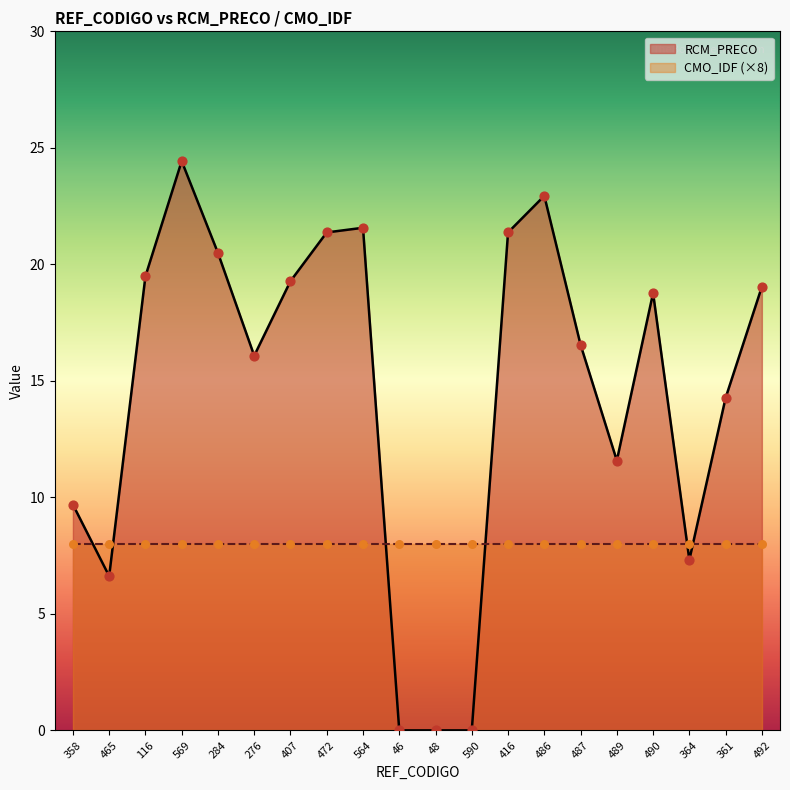

Which has a higher value, 276 or 489?

276